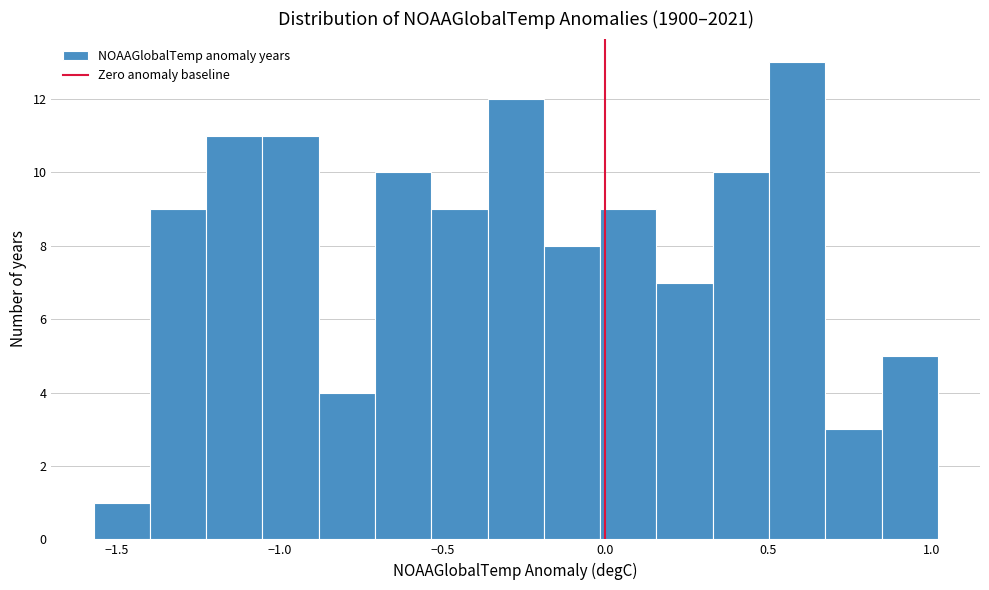

Around what value on the x-axis is the tallest bar? Give the approximate position of its centre, as read against the axis.

0.60